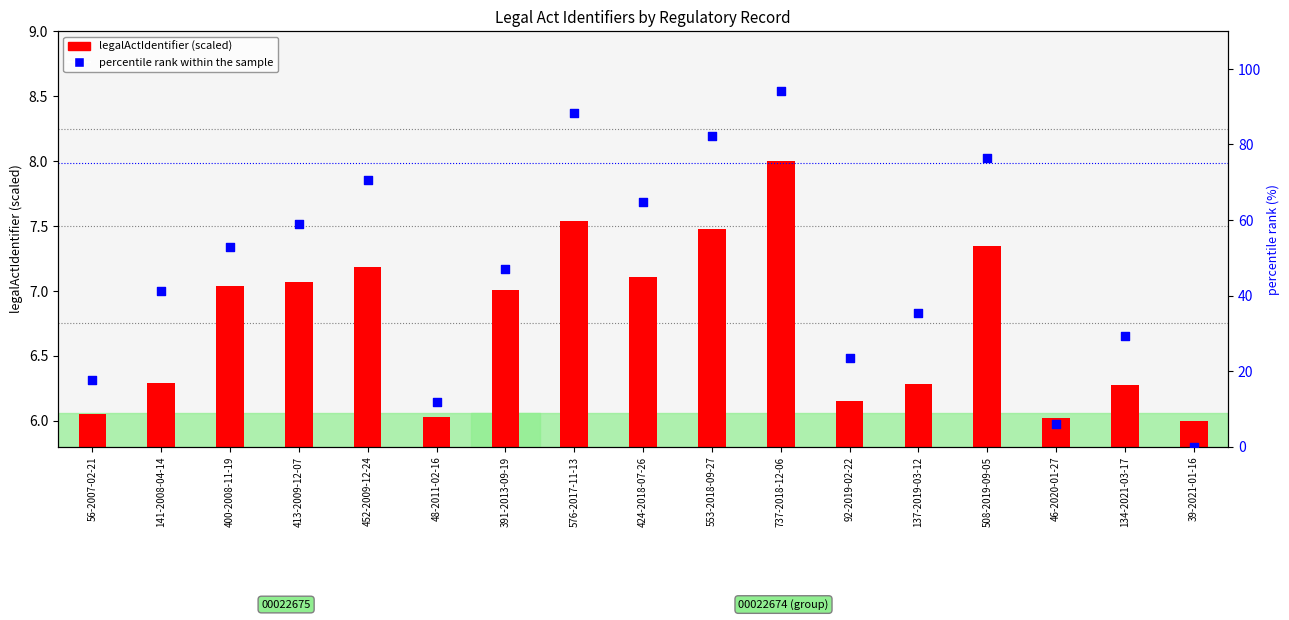

Which series has the largest total across all categories?

percentile rank within the sample